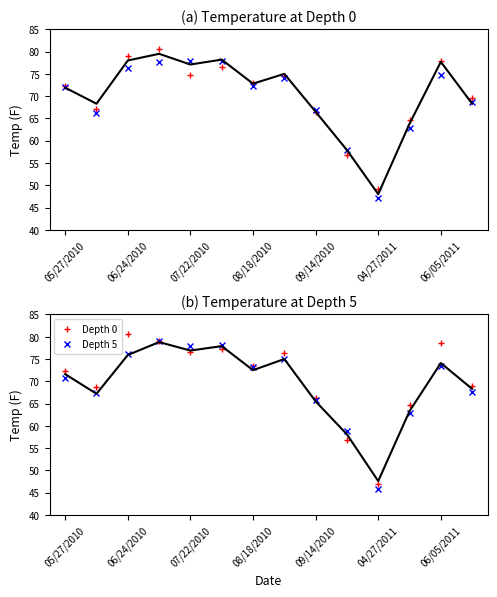

At which label is Depth 0 closest to 63?

11